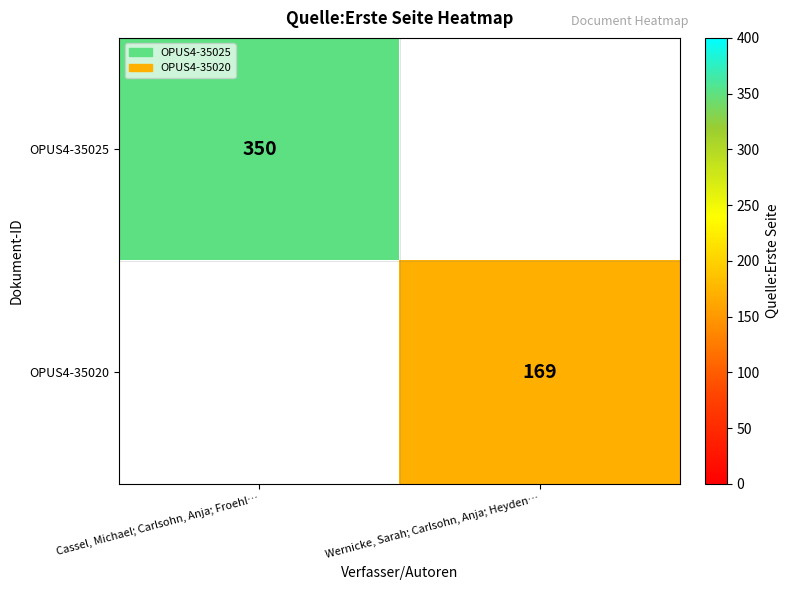

The value of OPUS4-35025 at Cassel, Michael; Carlsohn, Anja; Froehl… is 492. True or false?

False